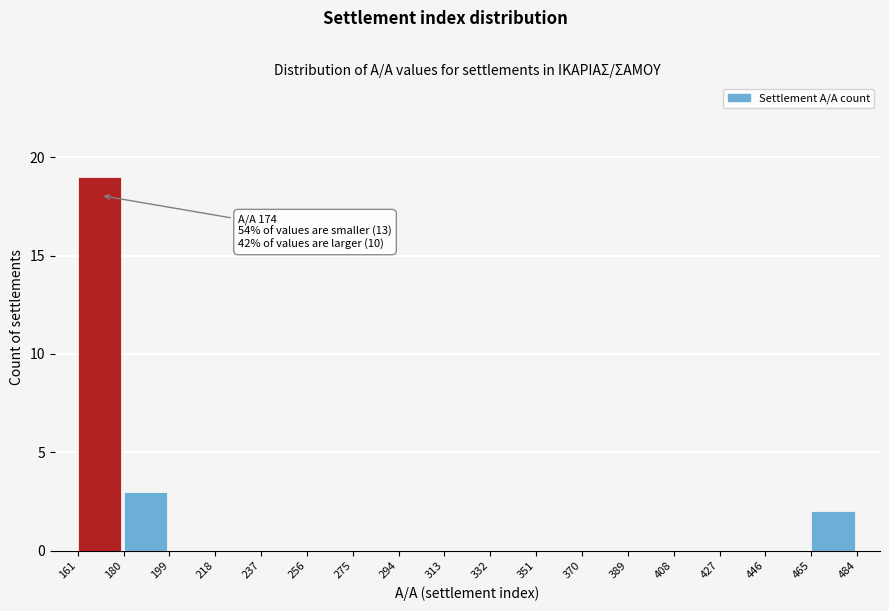

Which range on the x-axis has the tallest bar?

161 to 180